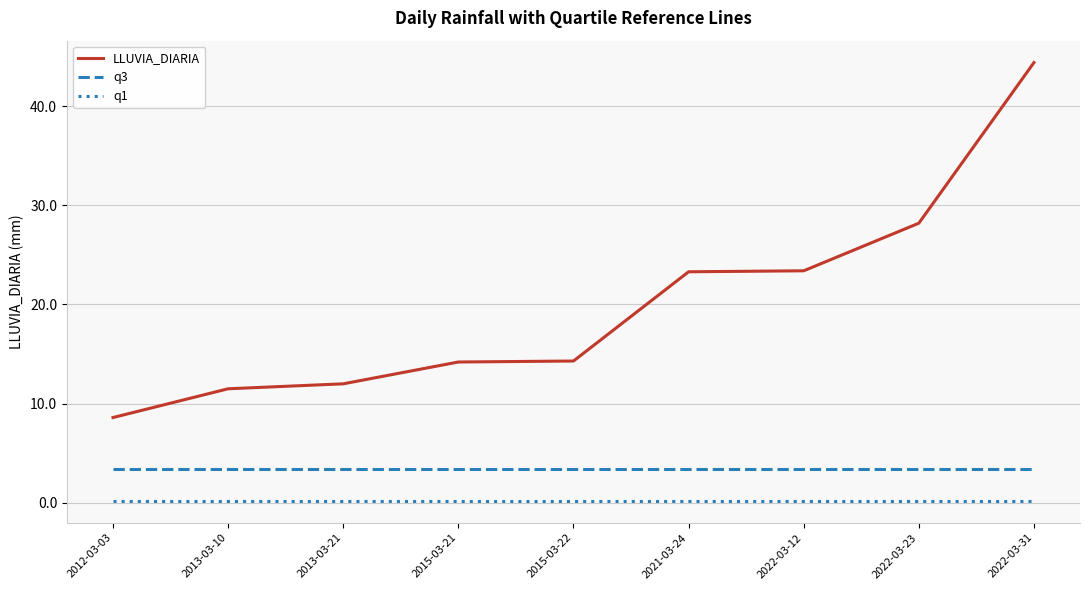

True or false: q3 and LLUVIA_DIARIA cross at least once.

False